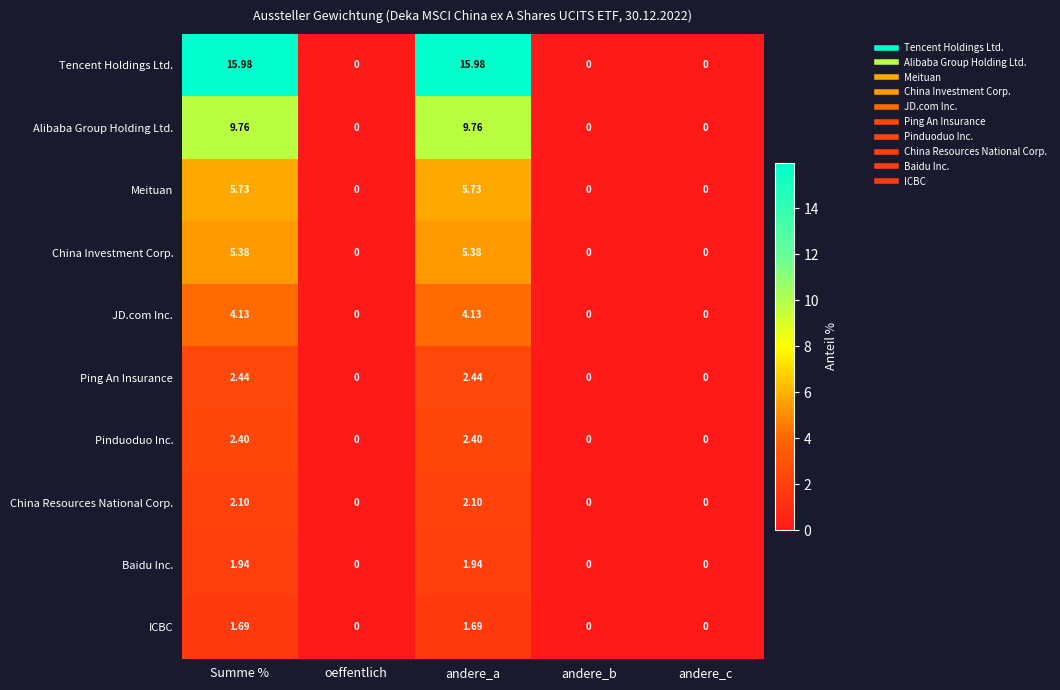

Rank the series by their maximum value, from lowest to highest.

ICBC, Baidu Inc., China Resources National Corp., Pinduoduo Inc., Ping An Insurance, JD.com Inc., China Investment Corp., Meituan, Alibaba Group Holding Ltd., Tencent Holdings Ltd.